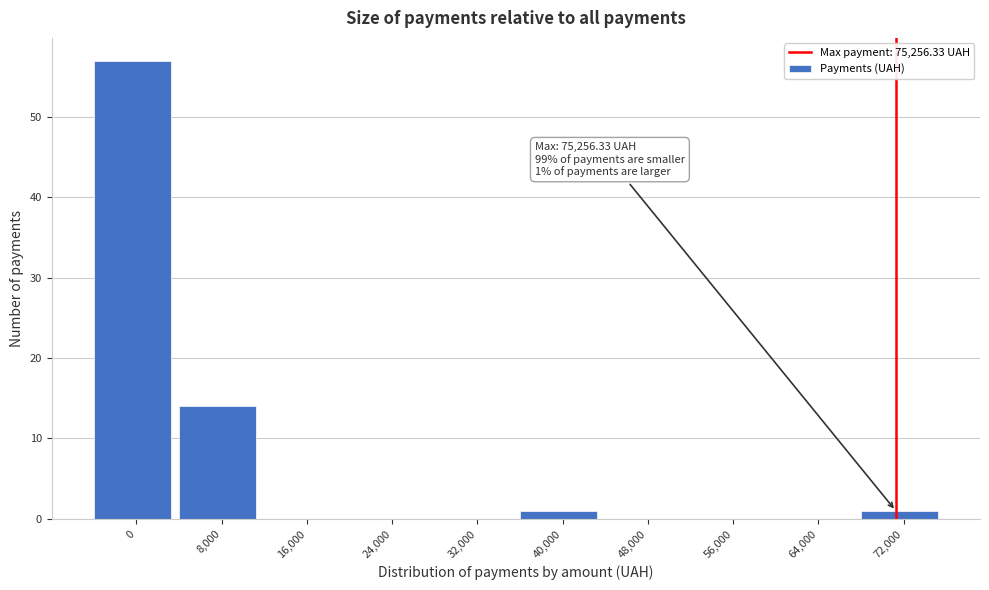

Reading right to left, extract all data points from this chart.

72,000=1	64,000=0	56,000=0	48,000=0	40,000=1	32,000=0	24,000=0	16,000=0	8,000=14	0=57